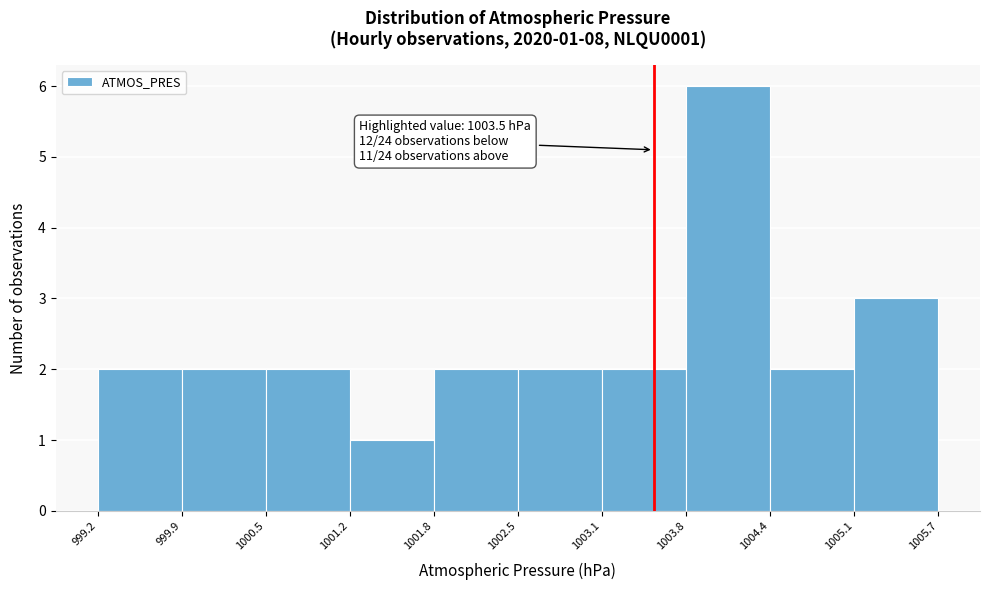

Which range on the x-axis has the tallest bar?

1003.8 to 1004.4